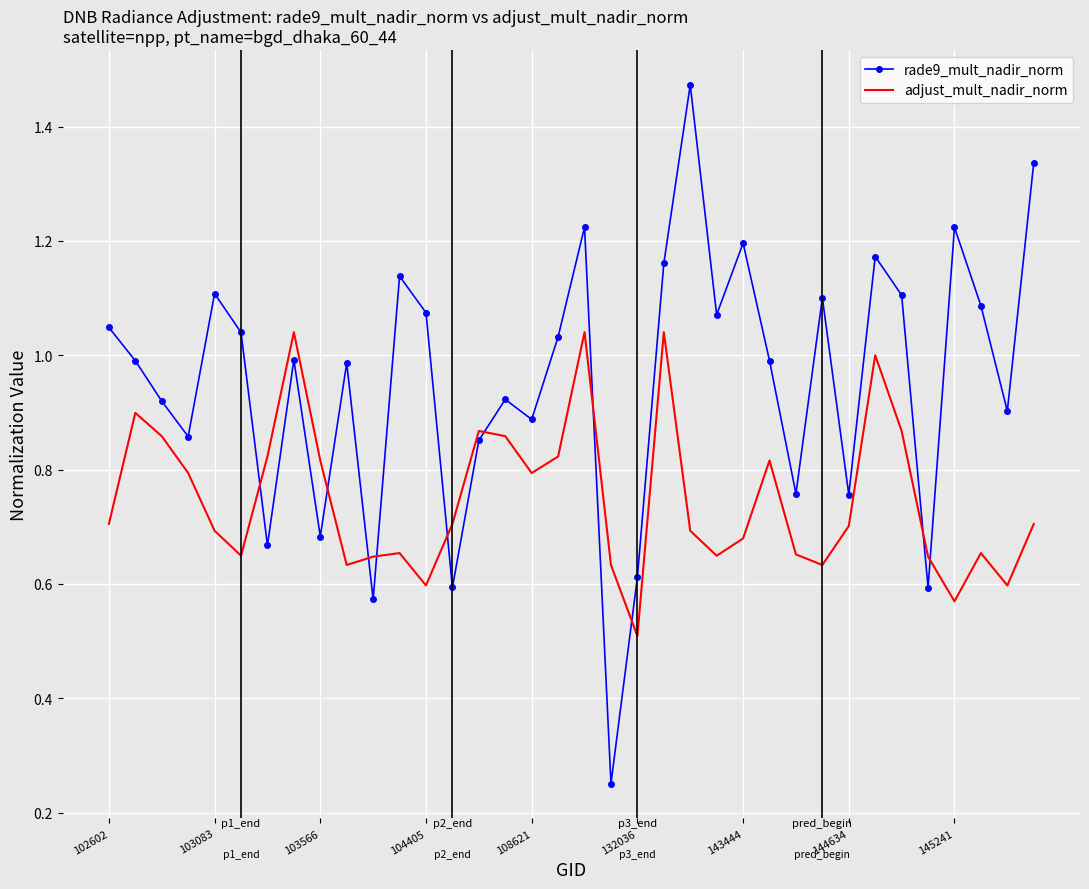

After their last crossing, which series has the higher values: adjust_mult_nadir_norm or rade9_mult_nadir_norm?

rade9_mult_nadir_norm